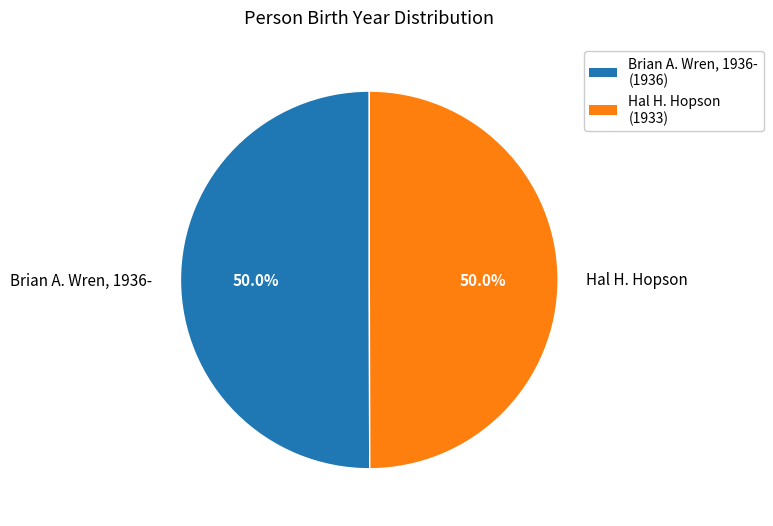

Is it true that Brian A. Wren, 1936- is 50% of the pie?

True